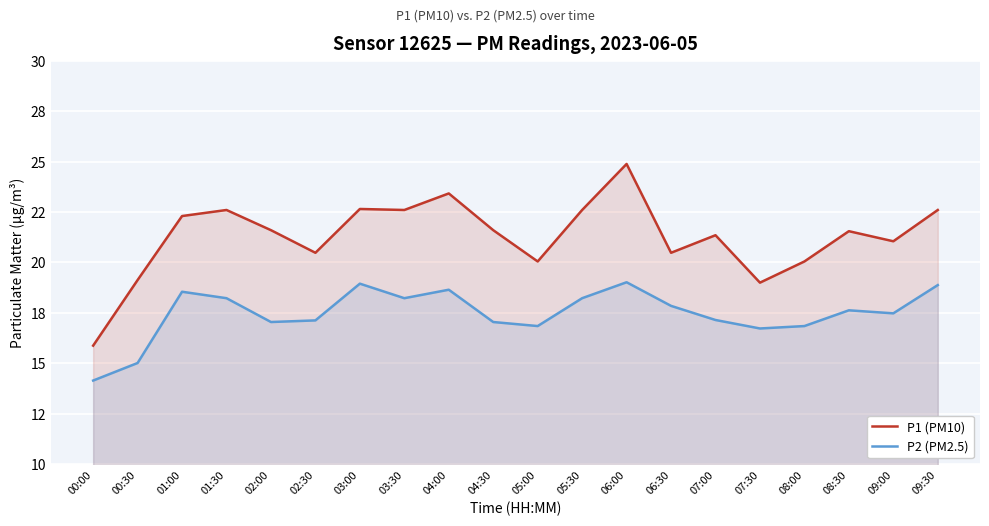

What position from the right is 02:30?

15